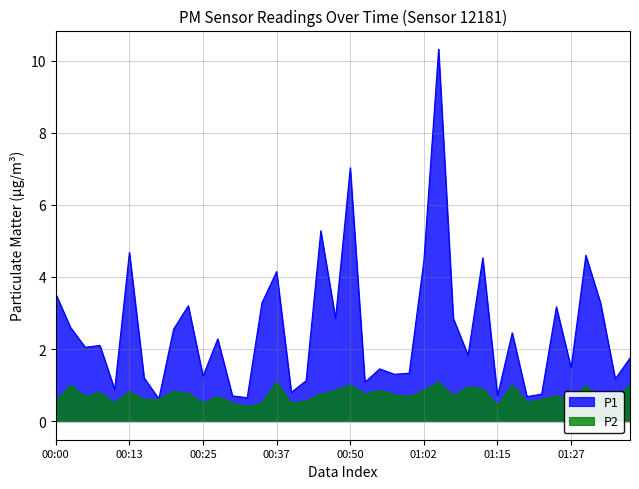

True or false: P2 and P1 intersect in this chart.

False